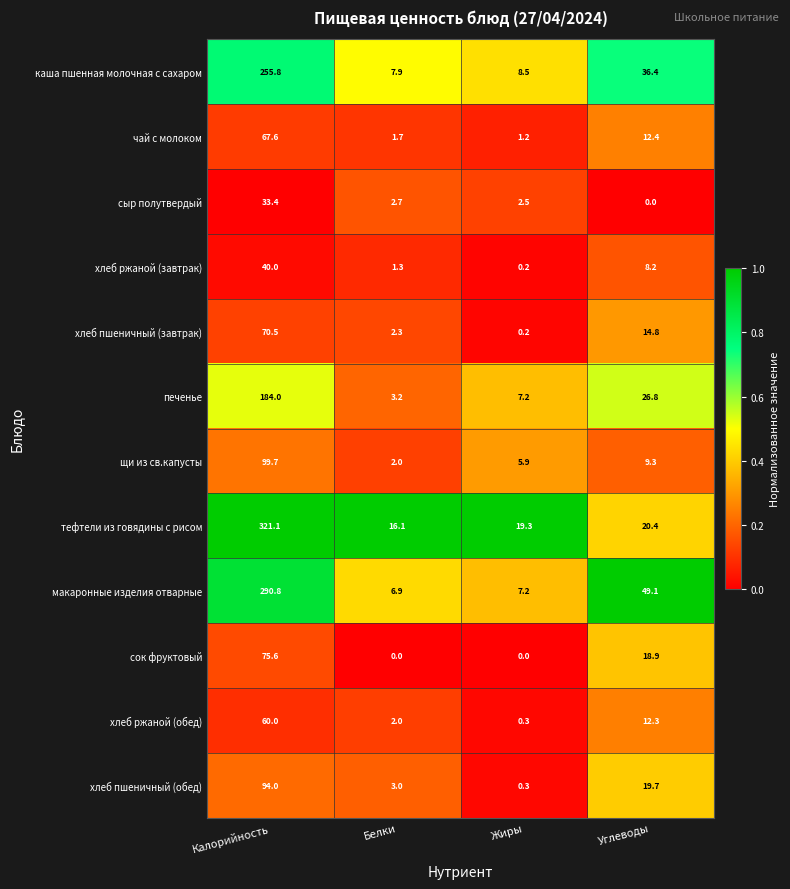

What is the total value across all series at Углеводы?

228.3